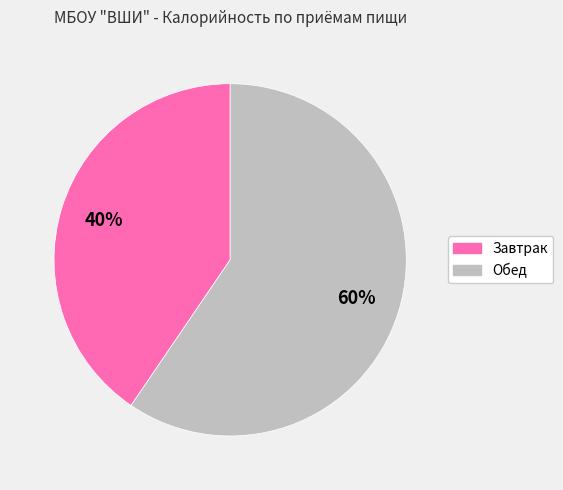

Is there a majority slice in this chart?

Yes